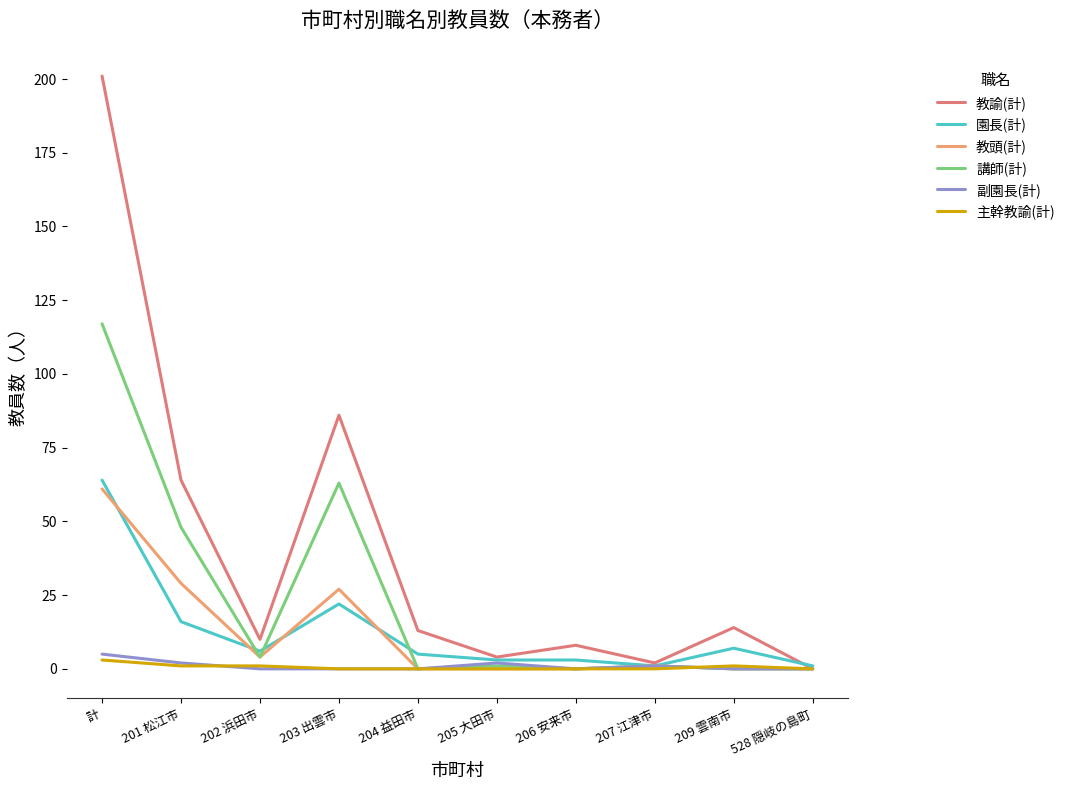

Is it true that 園長(計) equals 3 at 205 大田市?

True